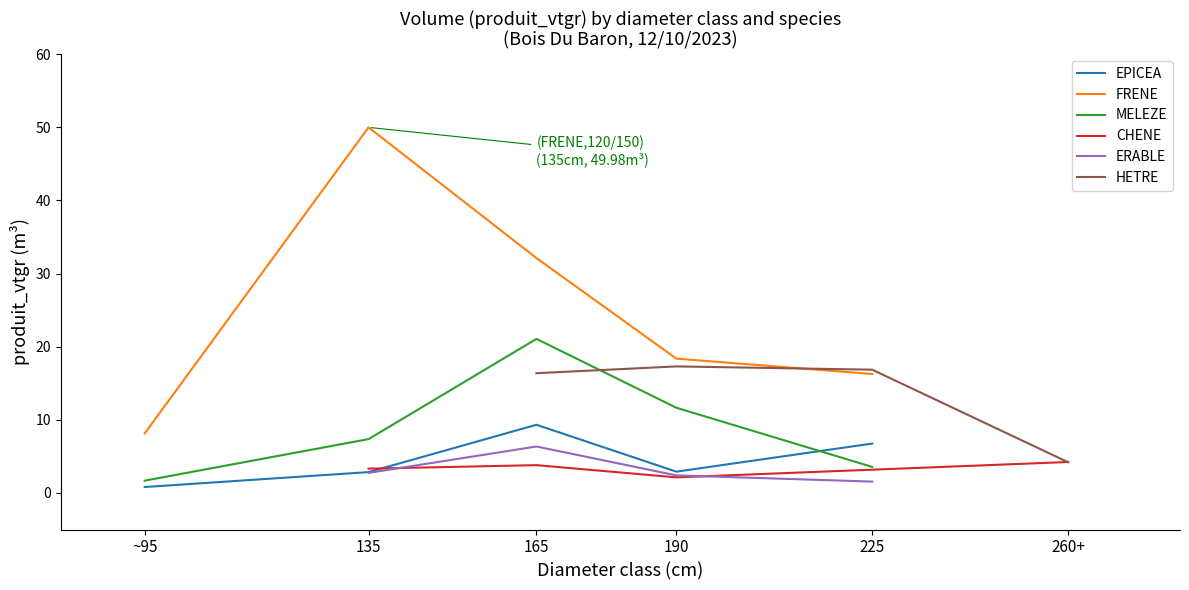

Which has a higher value, 120/150 or 200/250?

200/250